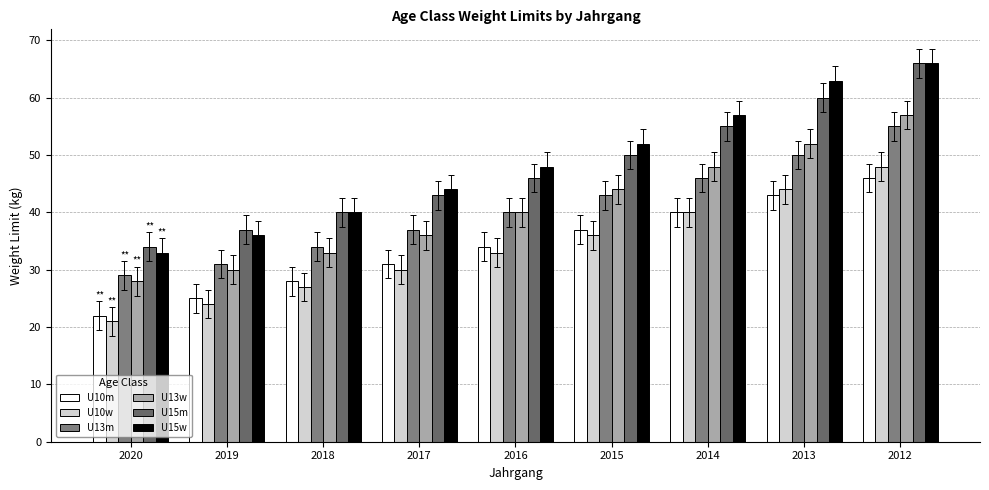

What is the value of the U13w bar at the 7th from the left?

48